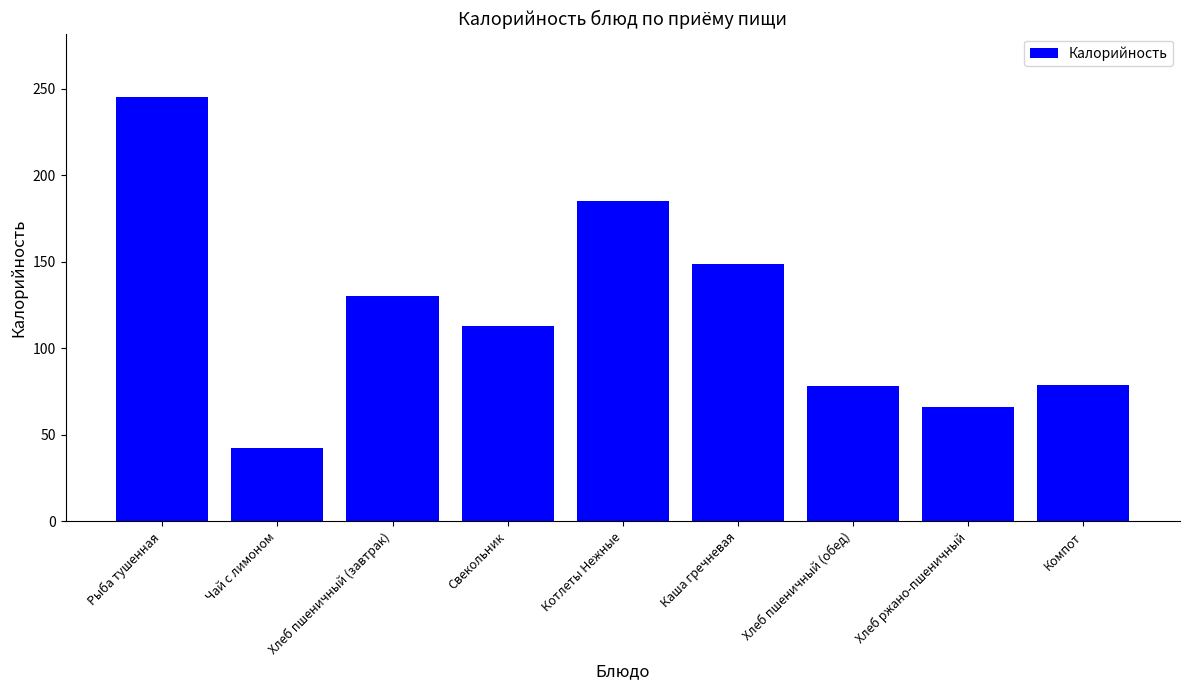

What is the smallest value displayed?

42.3